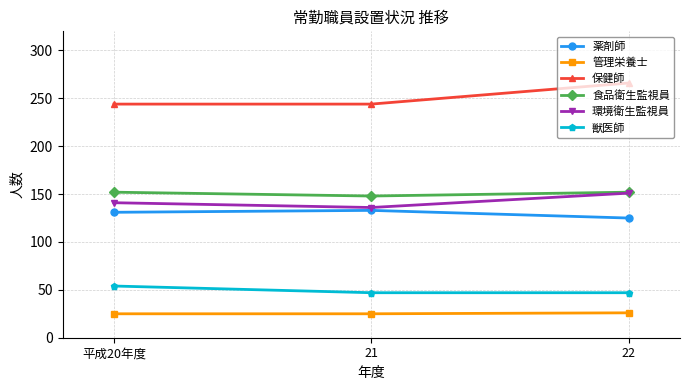

Is it true that 薬剤師 equals 131 at 平成20年度?

True